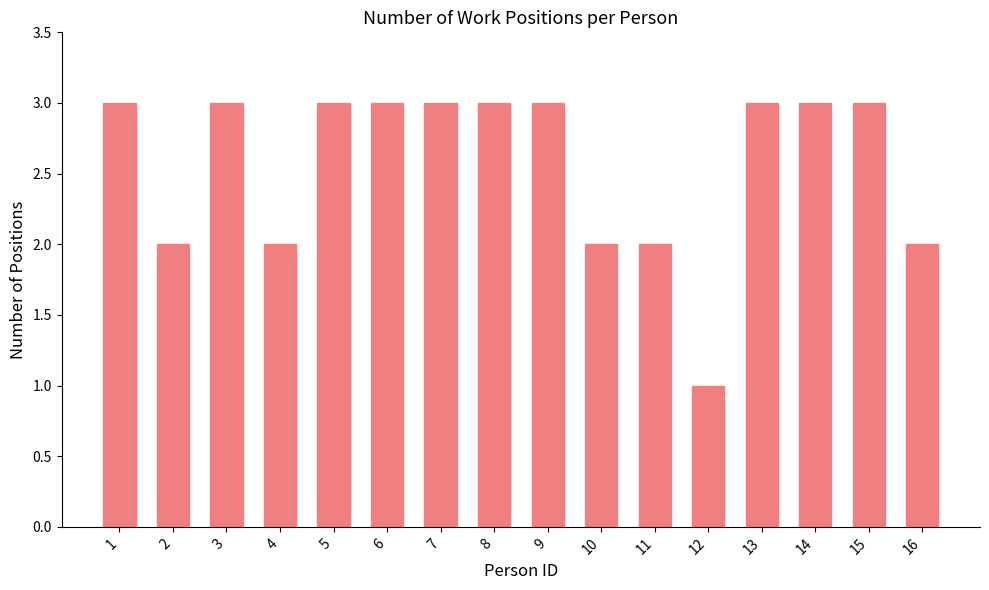

At which category does the chart reach its minimum across all series?

12